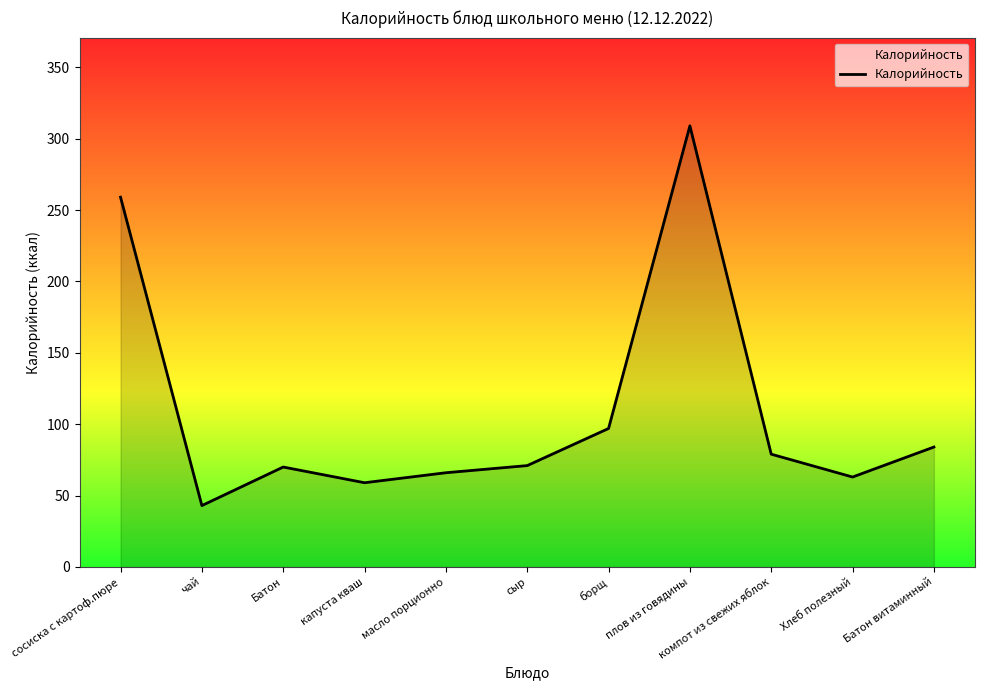

At which category does the chart reach its peak across all series?

плов из говядины